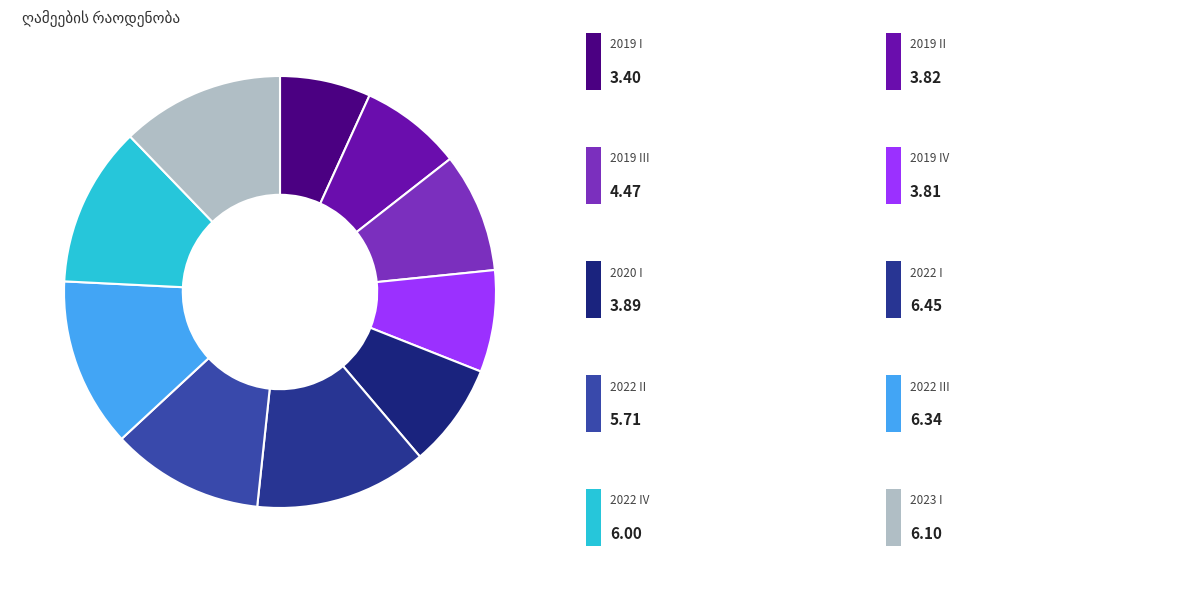

Rank the categories by value from highest to lowest.

2022 I, 2022 III, 2023 I, 2022 IV, 2022 II, 2019 III, 2020 I, 2019 II, 2019 IV, 2019 I